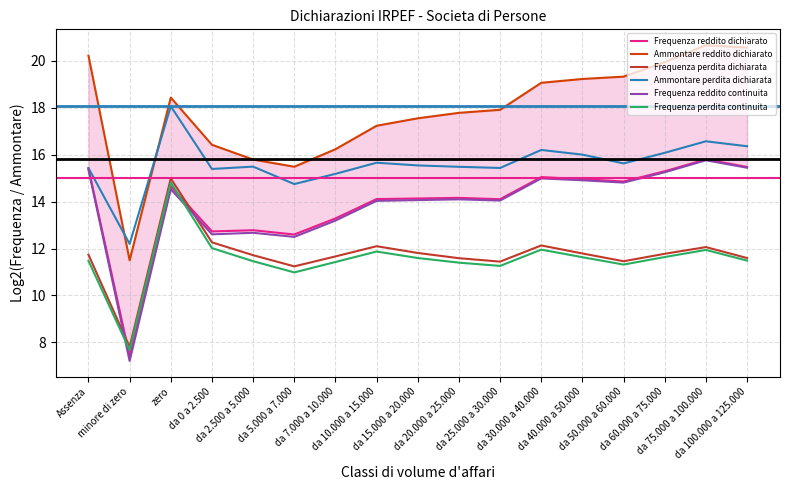

What is the label of the 3rd point from the left?

zero